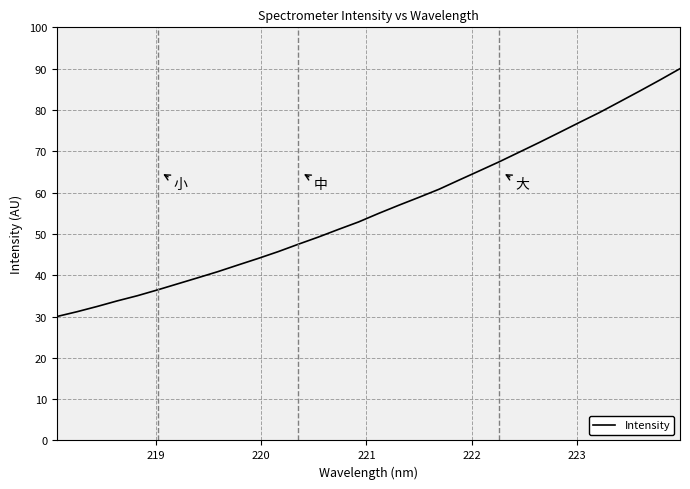

What is the greatest value displayed?

90.0